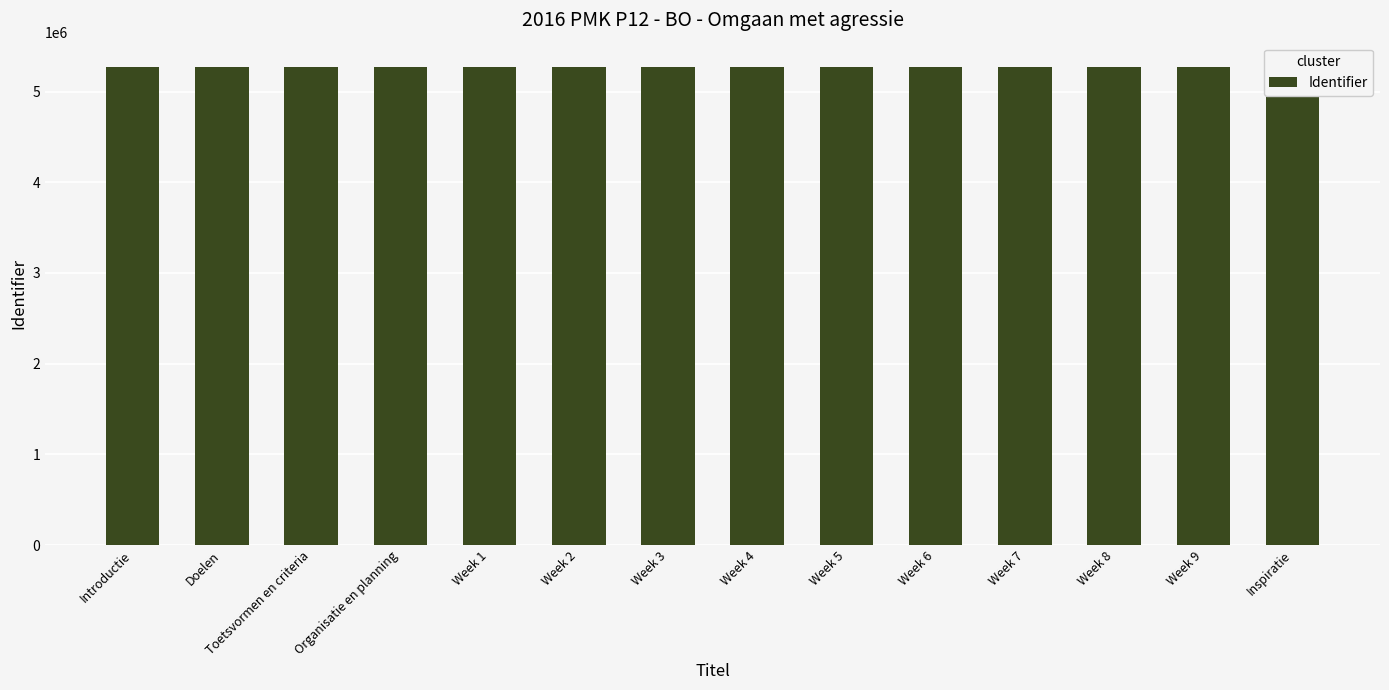

What is the greatest value displayed?

5275443